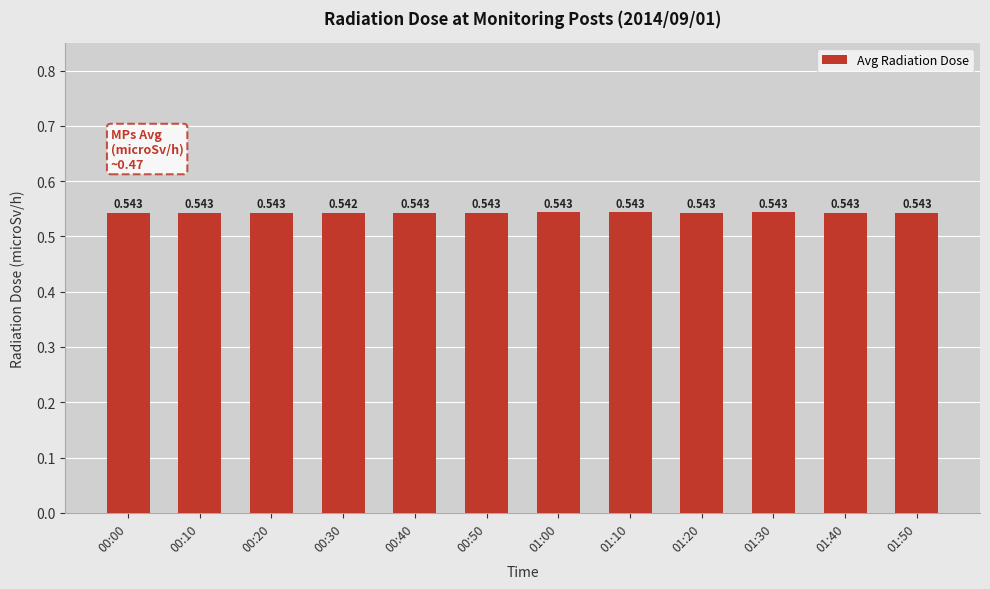

How many values are between 0 and 1?

12